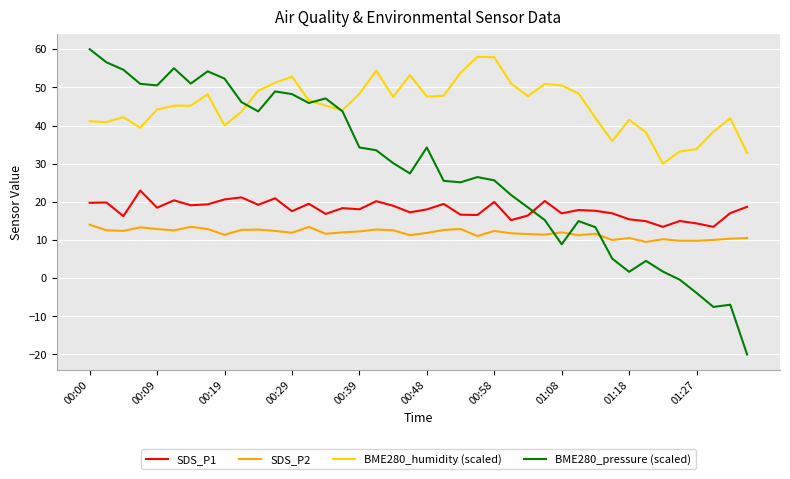

Which series has the largest range (max minus min)?

BME280_pressure (scaled)